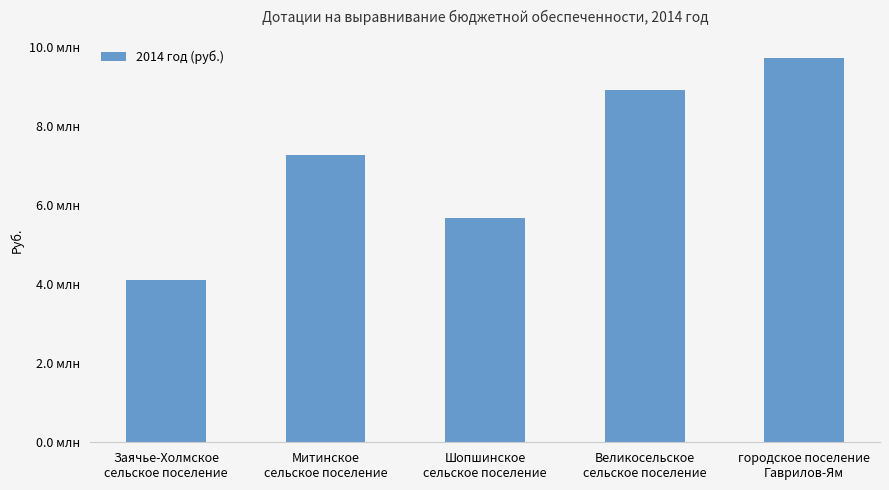

Count the values in the range 5665000 to 8901000.

3